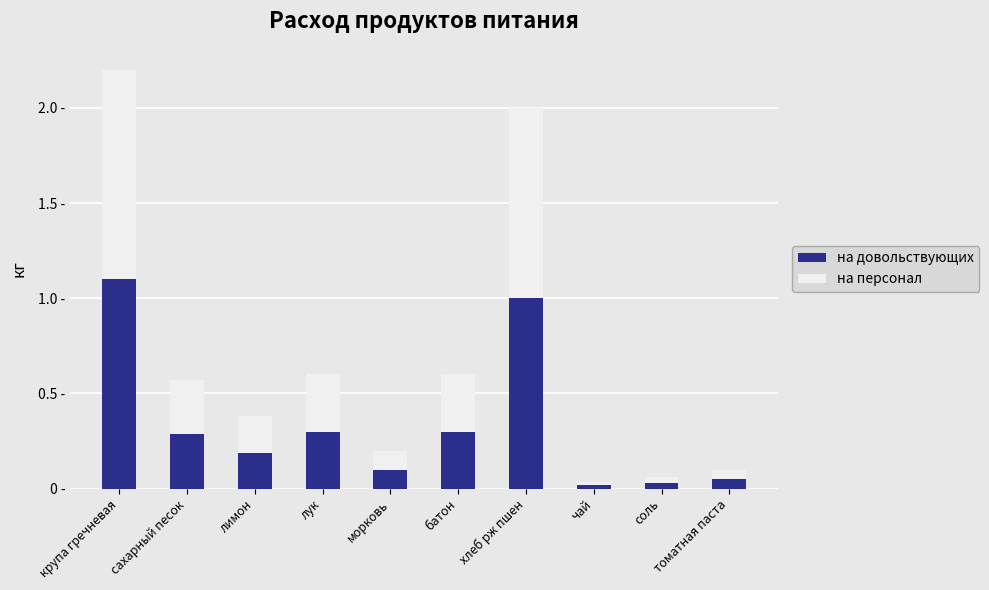

What are all the series names shown in the legend?

на довольствующих, на персонал